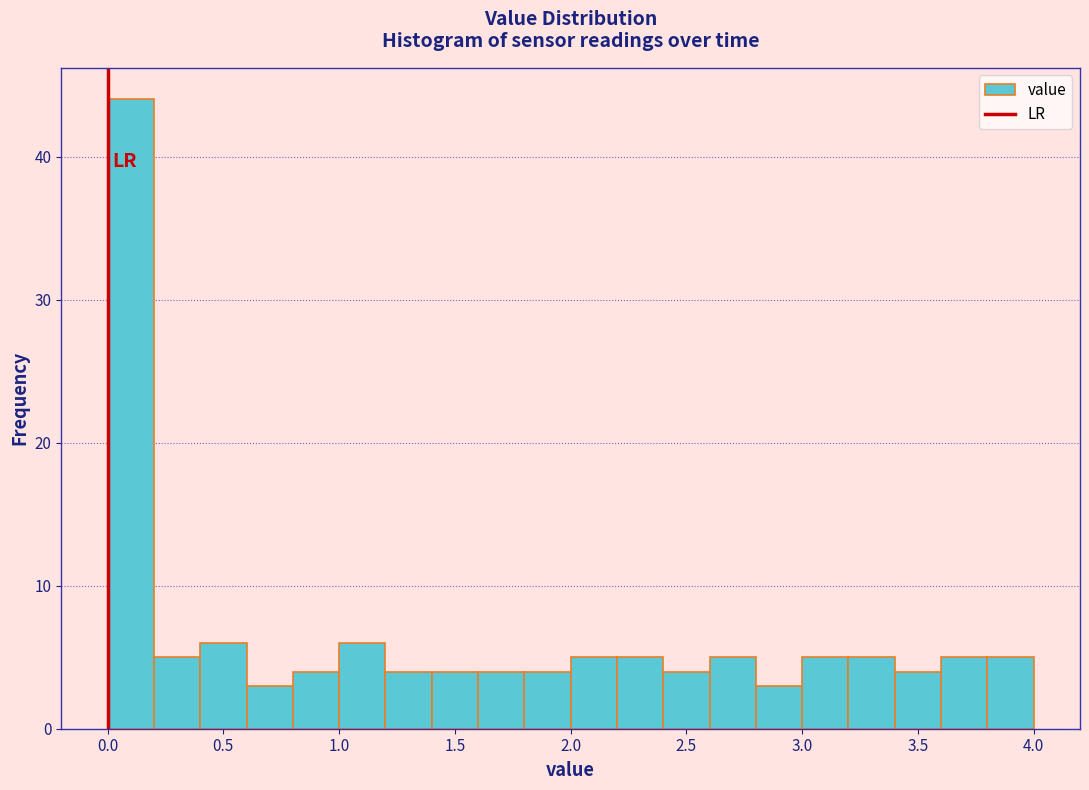

Over which range of the x-axis is the bar tallest?

0.0 to 0.2